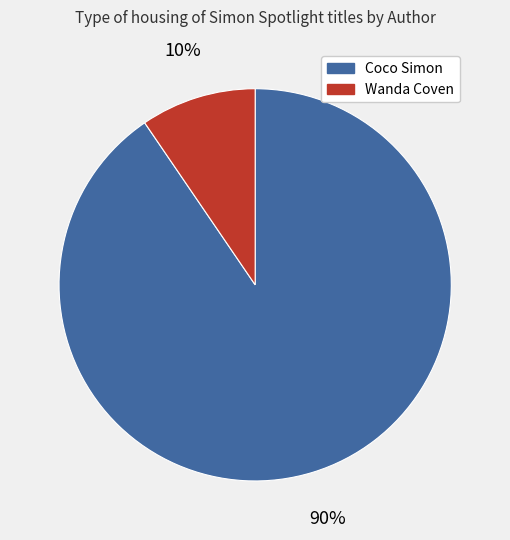

To the nearest percent, what is the average slice percentage?

50%